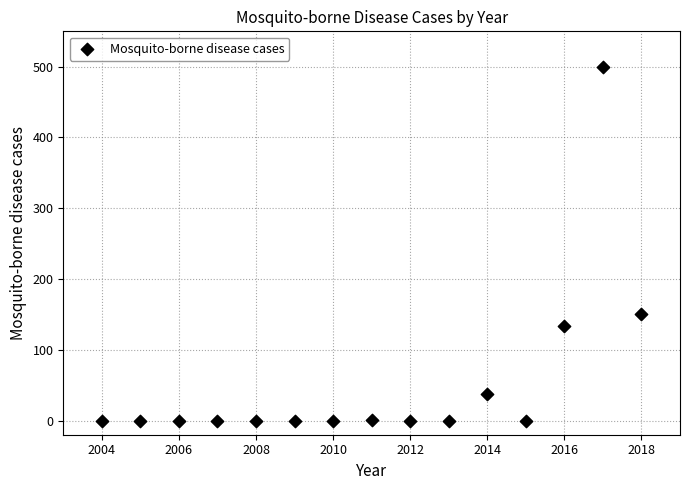

What Y value in the scatter plot is closest to 250?

150